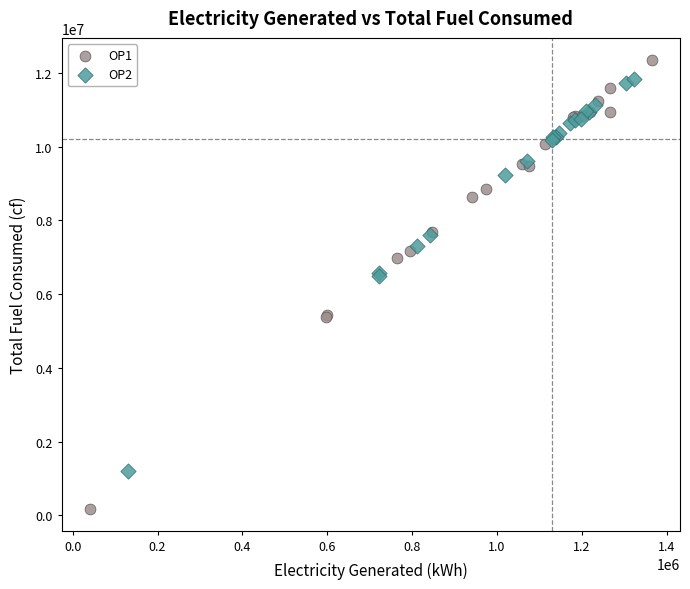

Which series reaches the minimum Y coordinate?

OP1